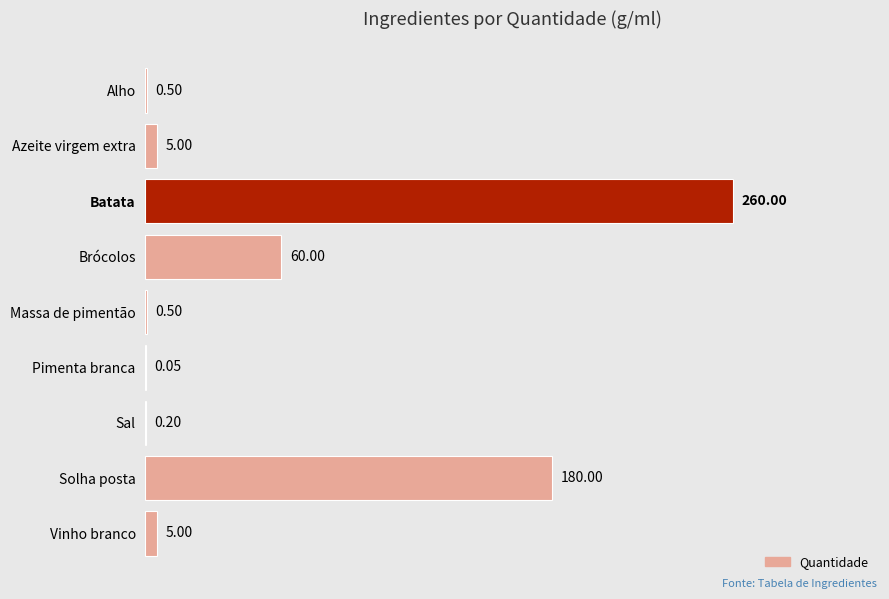

What is the maximum value shown in the chart?

260.0